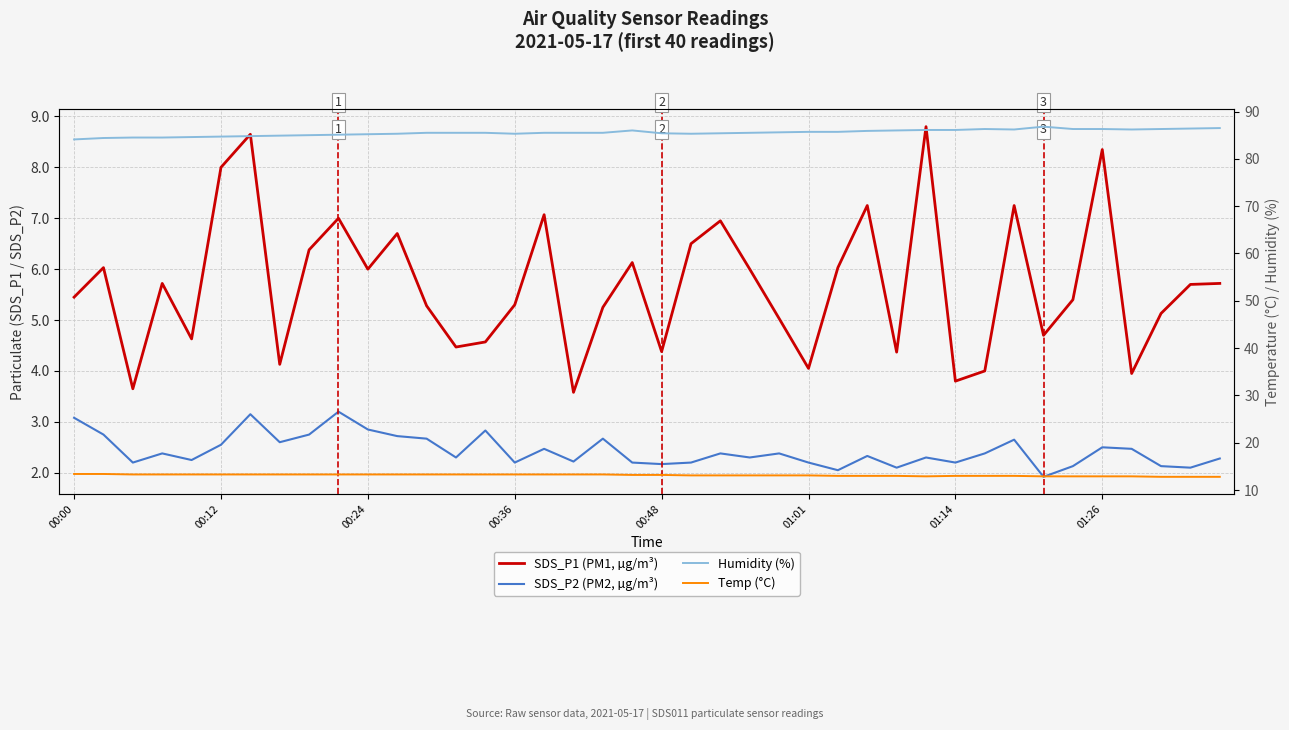

What are all the series names shown in the legend?

SDS_P1 (PM1, µg/m³), SDS_P2 (PM2, µg/m³), Humidity (%), Temp (°C)